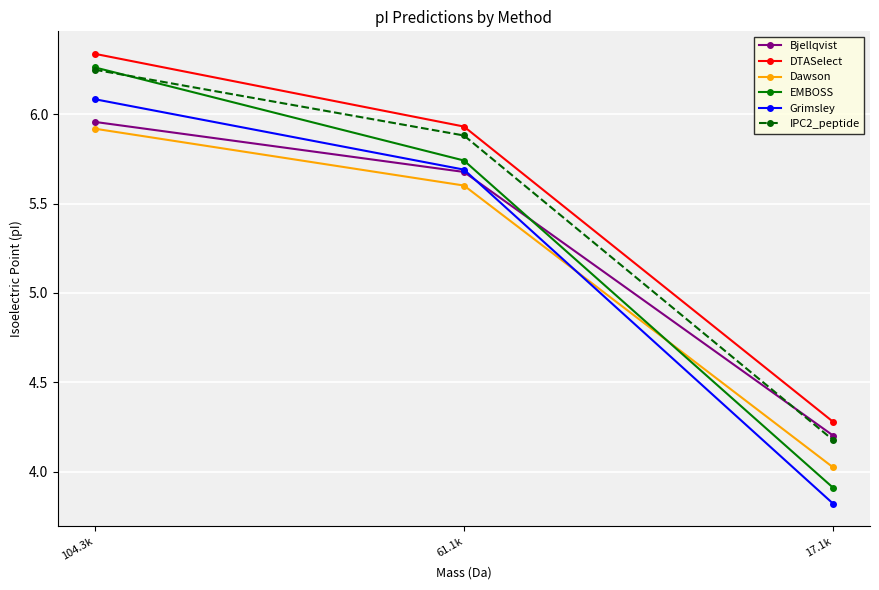

How many values in the EMBOSS series are below 5?

1